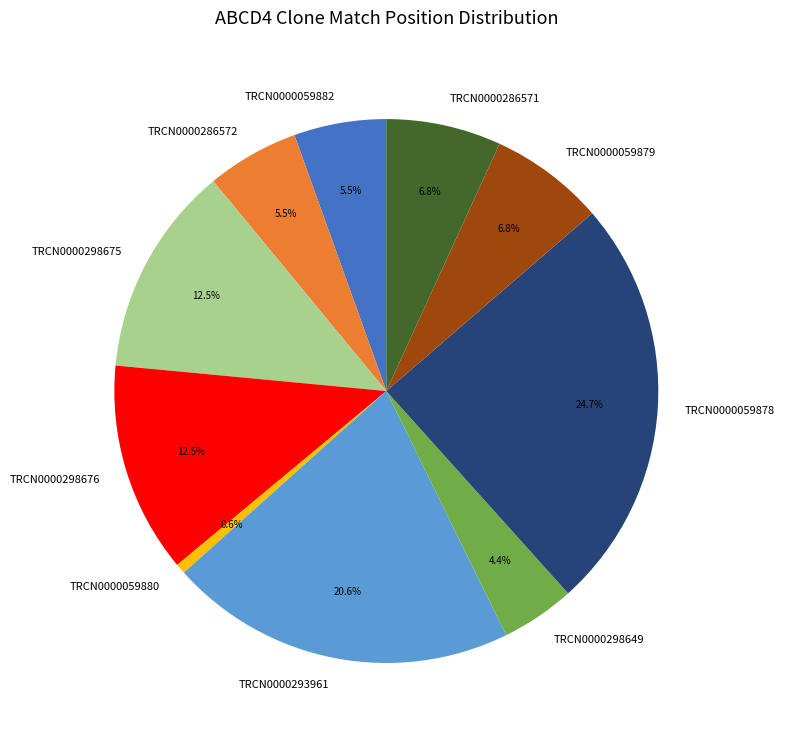

Is TRCN0000298649 the majority of the pie?

No